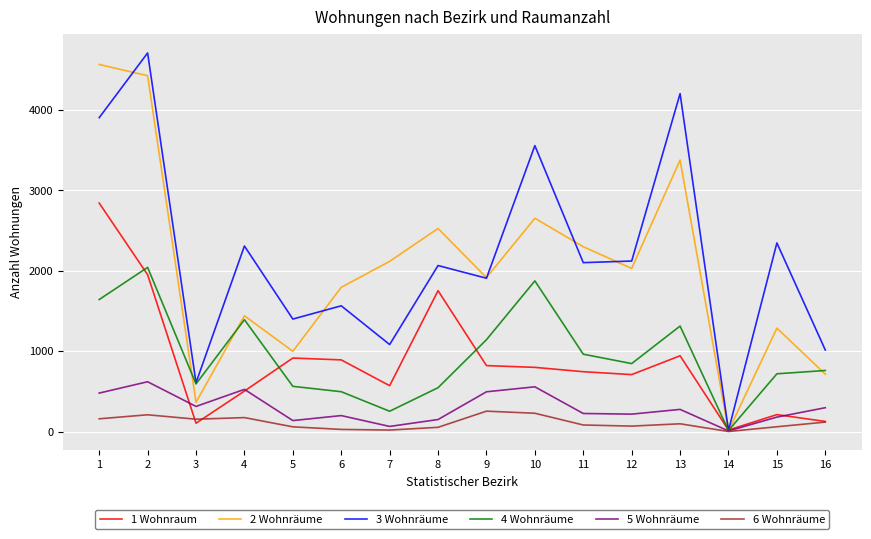

Between 7 and 15, which series saw the biggest shift?

3 Wohnräume